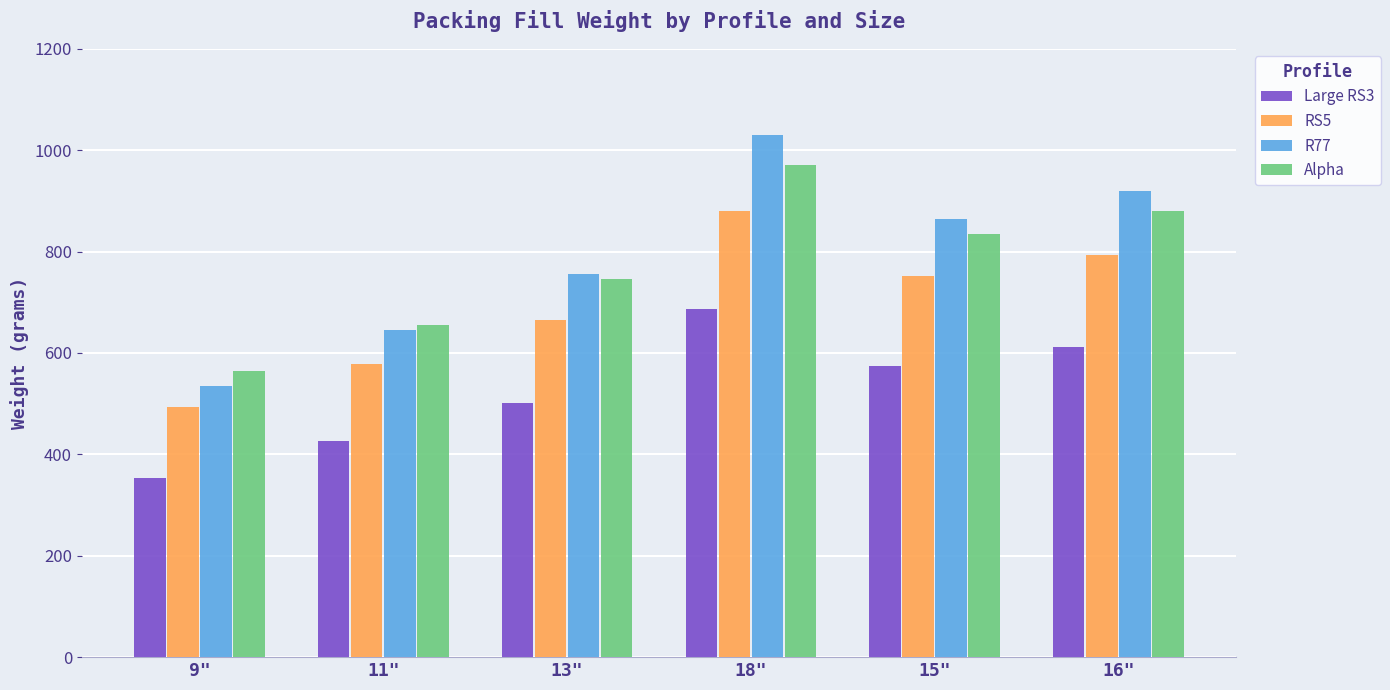

What is the difference between the second highest and second lowest values in the RS5 series?

215